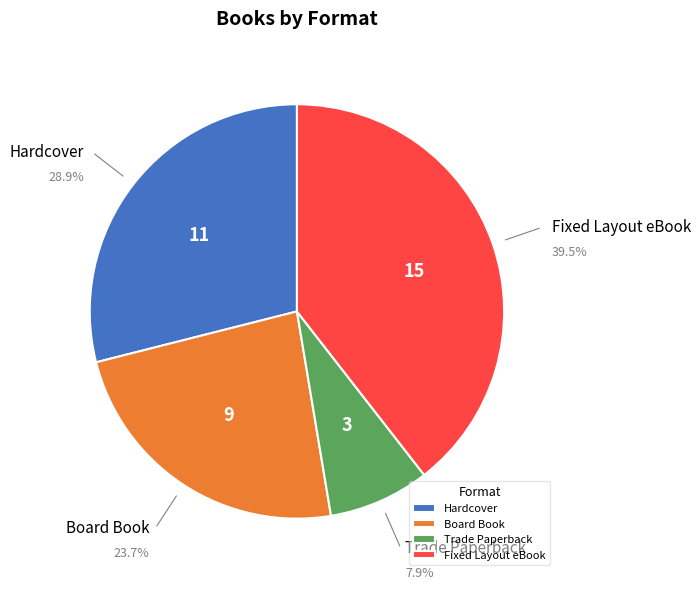

The Hardcover slice represents 14% of the pie. True or false?

False